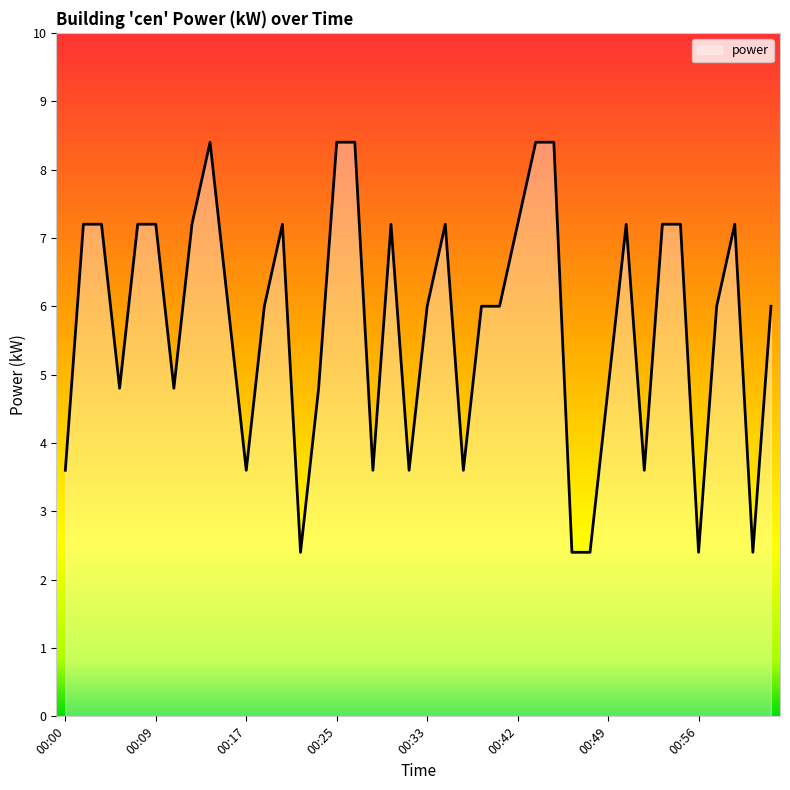

What is the difference between the maximum and minimum values?

6.0